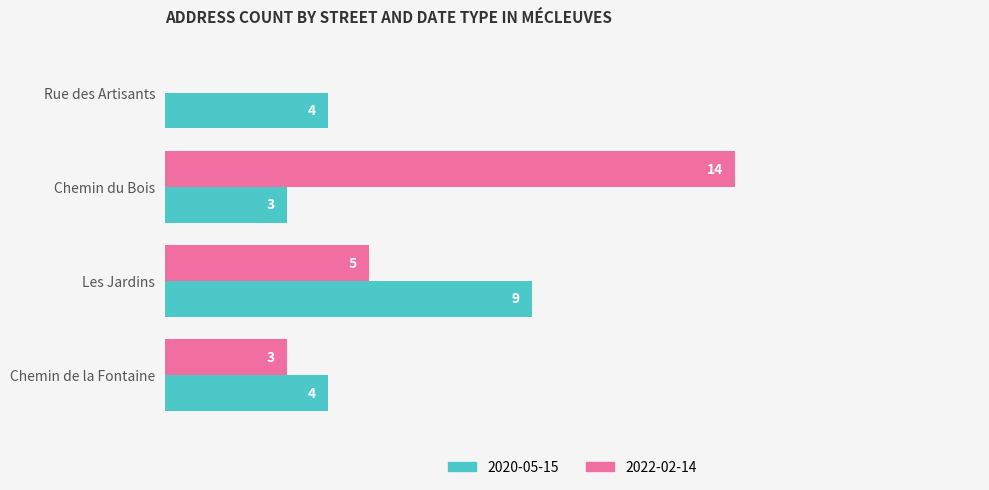

At which category is the sum across all series the highest?

Chemin du Bois